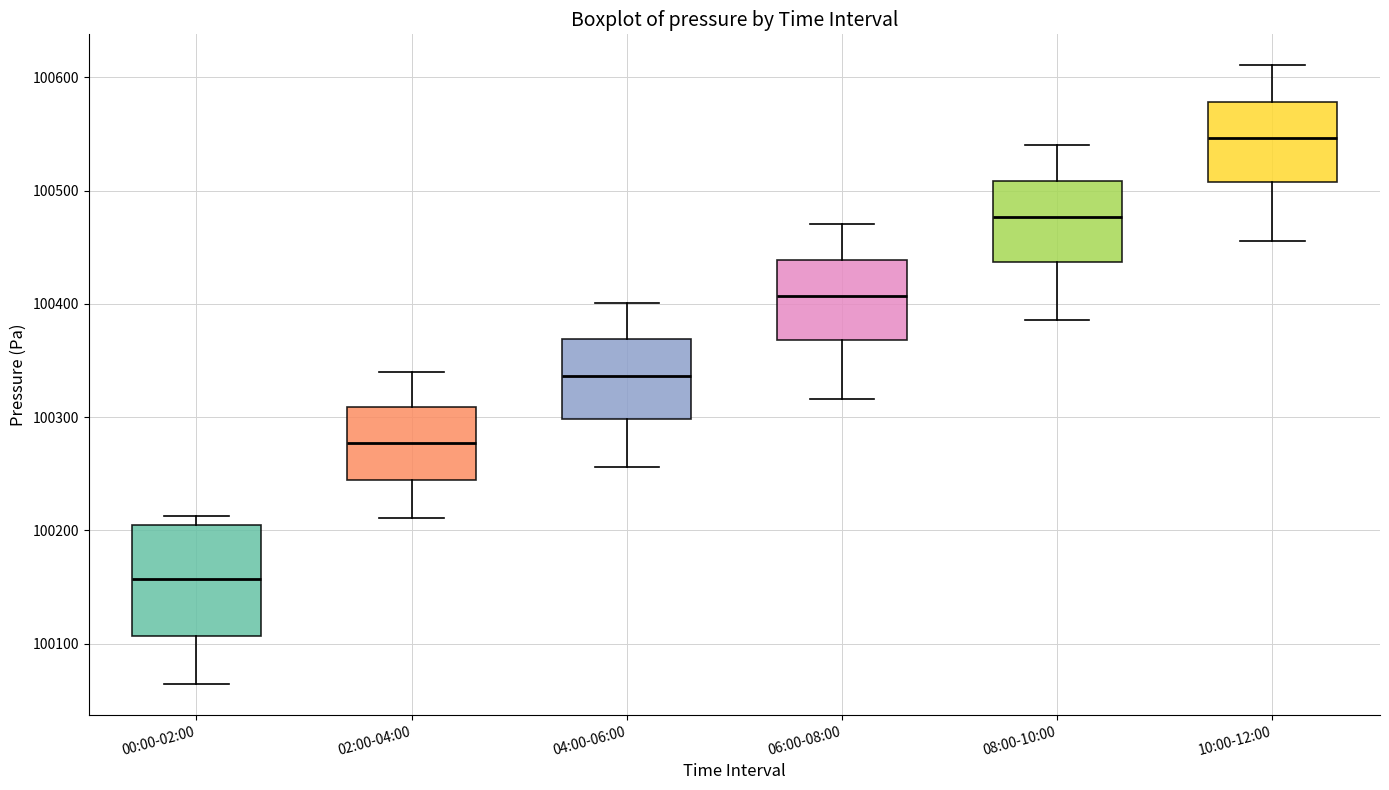

Reading left to right, transcribe this box plot: for each box, give where its median line is, the range the box spans, and where its two whiskers end, as read against the y-axis. The values are not printed on the chart, so give them approximately, as read against the axis.

00:00-02:00: median 100160, box 100110 to 100200, whiskers 100060 to 100210
02:00-04:00: median 100280, box 100240 to 100310, whiskers 100210 to 100340
04:00-06:00: median 100340, box 100300 to 100370, whiskers 100260 to 100400
06:00-08:00: median 100410, box 100370 to 100440, whiskers 100320 to 100470
08:00-10:00: median 100480, box 100440 to 100510, whiskers 100390 to 100540
10:00-12:00: median 100550, box 100510 to 100580, whiskers 100460 to 100610